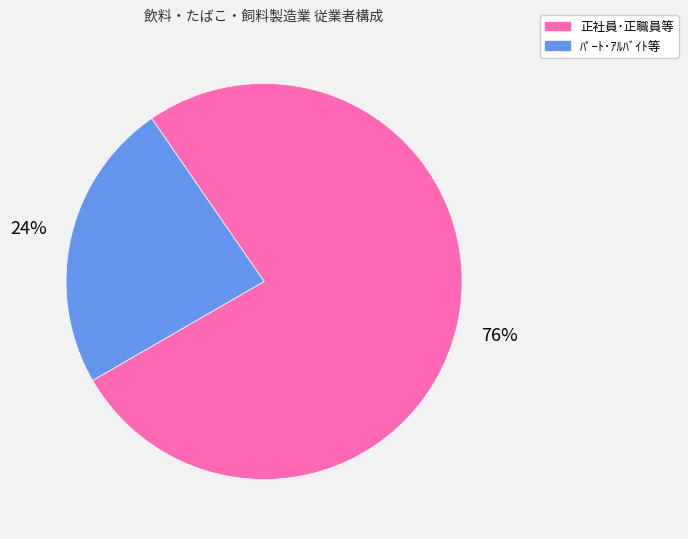

Between 正社員･正職員等 and ﾊﾟｰﾄ･ｱﾙﾊﾞｲﾄ等, which is larger?

正社員･正職員等